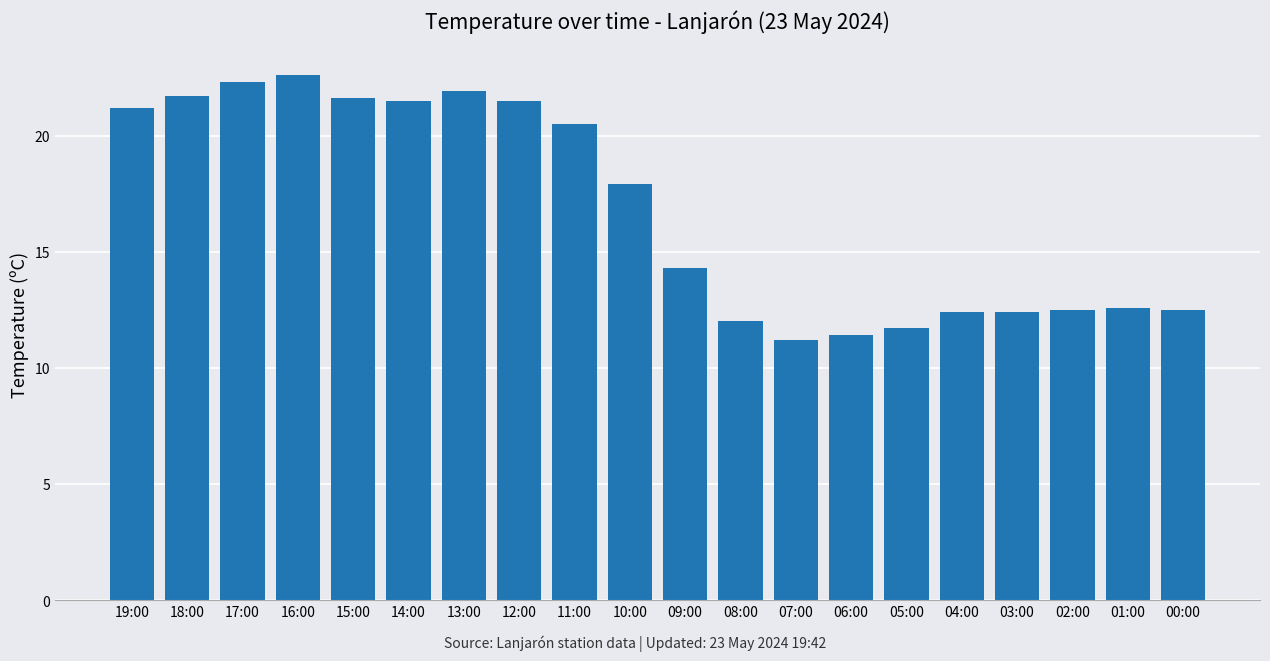

What is the sum of the values at 04:00 and 02:00?

24.9